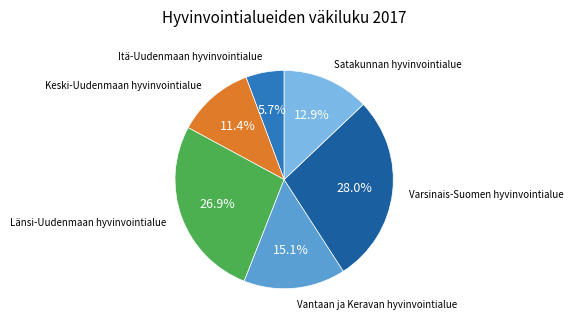

What percentage is the Varsinais-Suomen hyvinvointialue slice, to the nearest percent?

28%